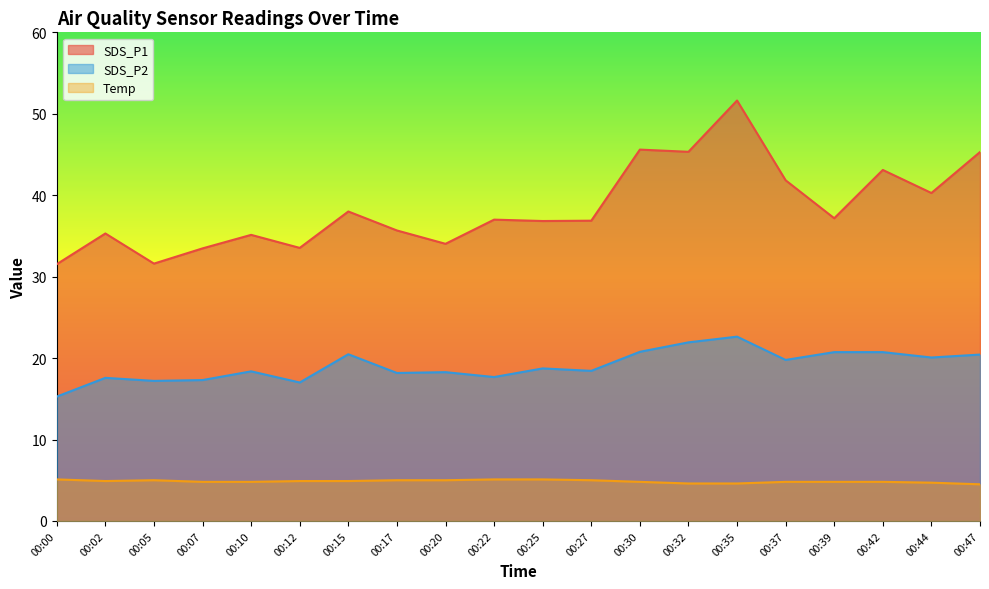

What is the sum of all SDS_P1 values?

769.2